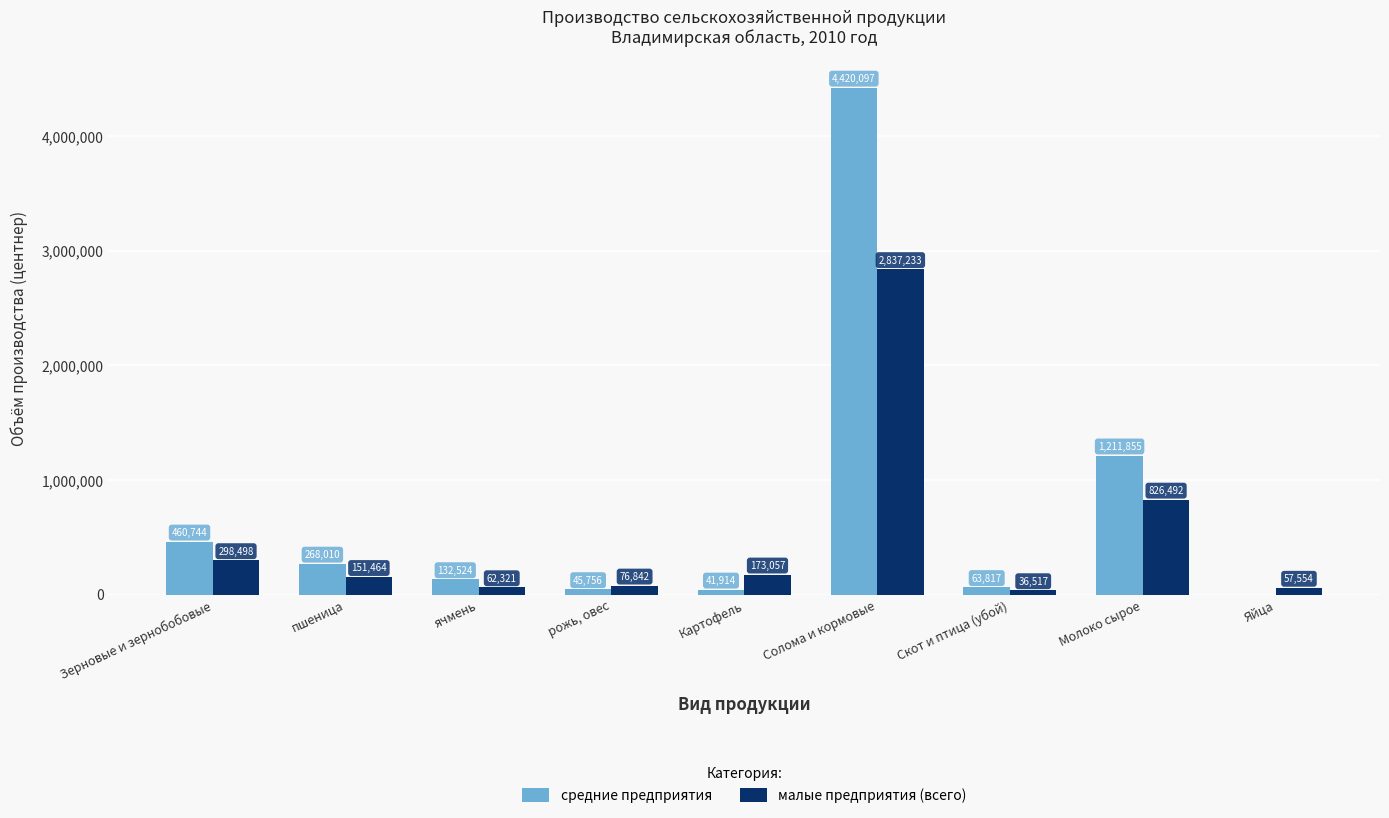

Which series changed the most between ячмень and Яйца?

средние предприятия